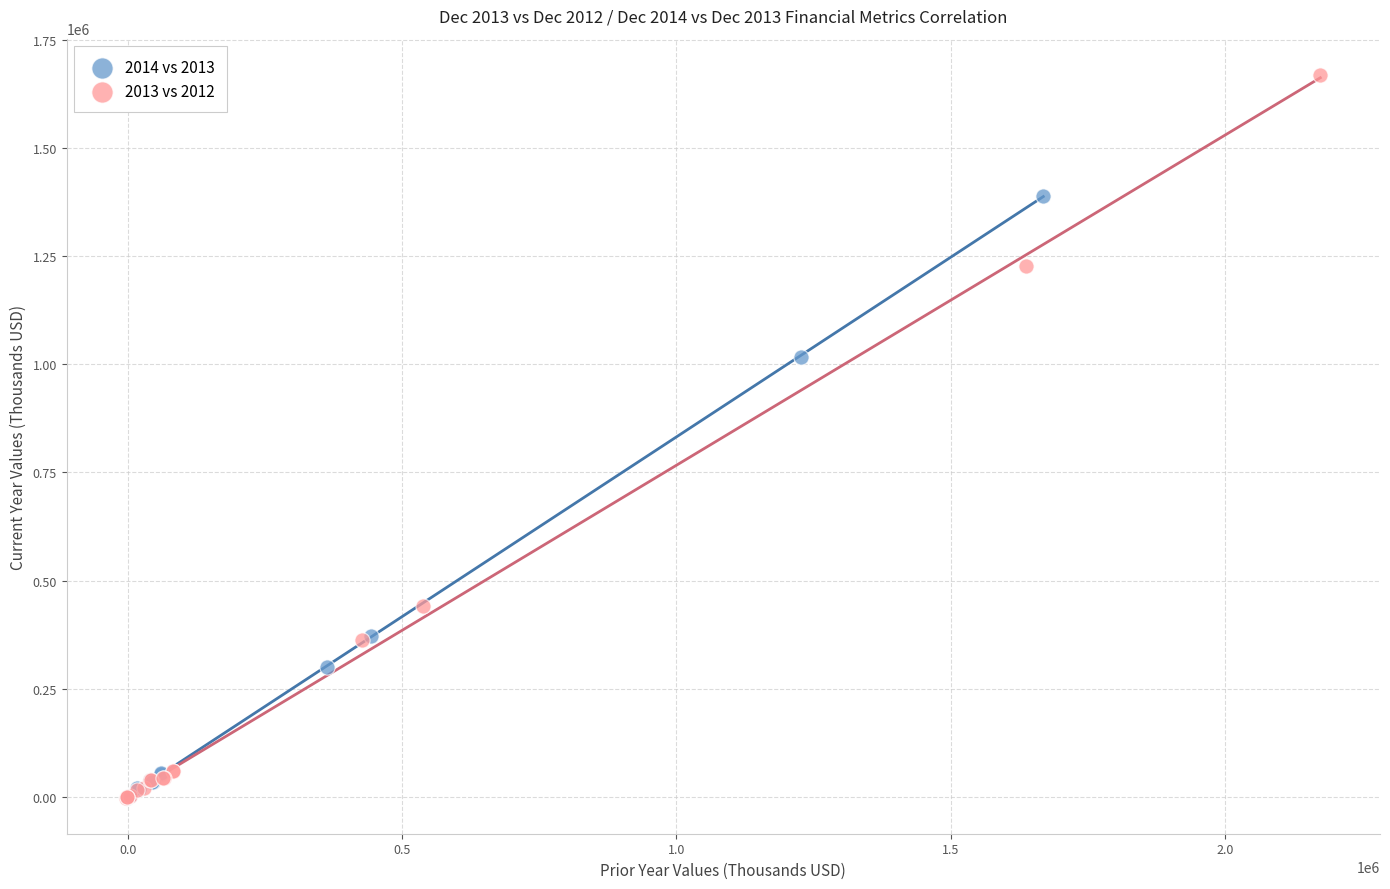

Which series has the widest spread of Y values?

2013 vs 2012